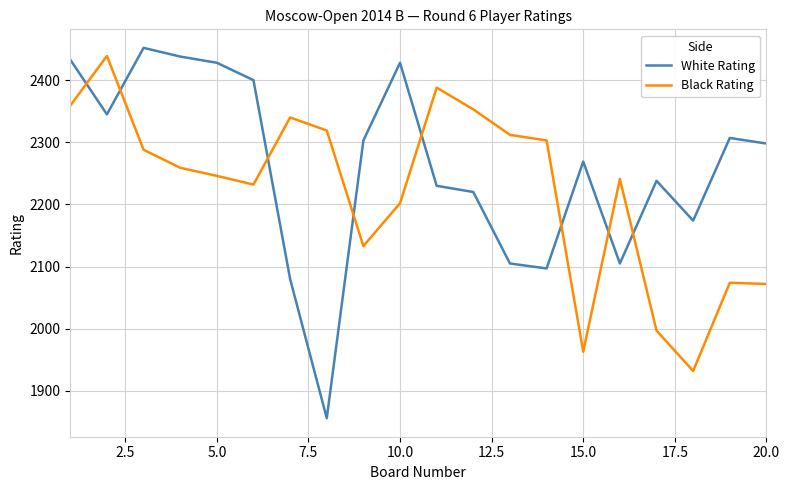

List the series in order of their overall mean, highest first.

White Rating, Black Rating